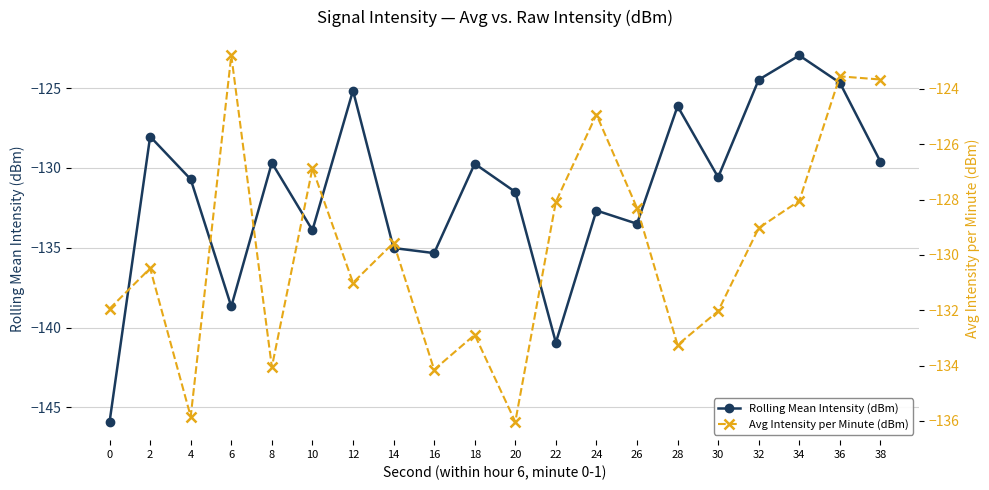

How many lines are shown in the chart?

2